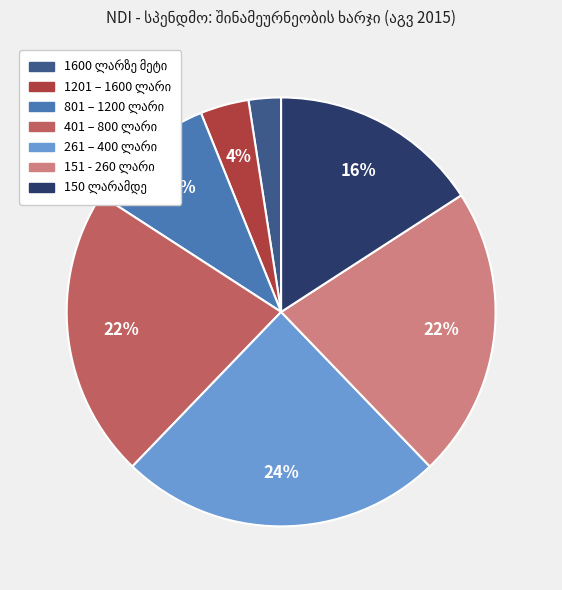

To the nearest percent, what is the difference between the largest and smallest slice percentages?

22%